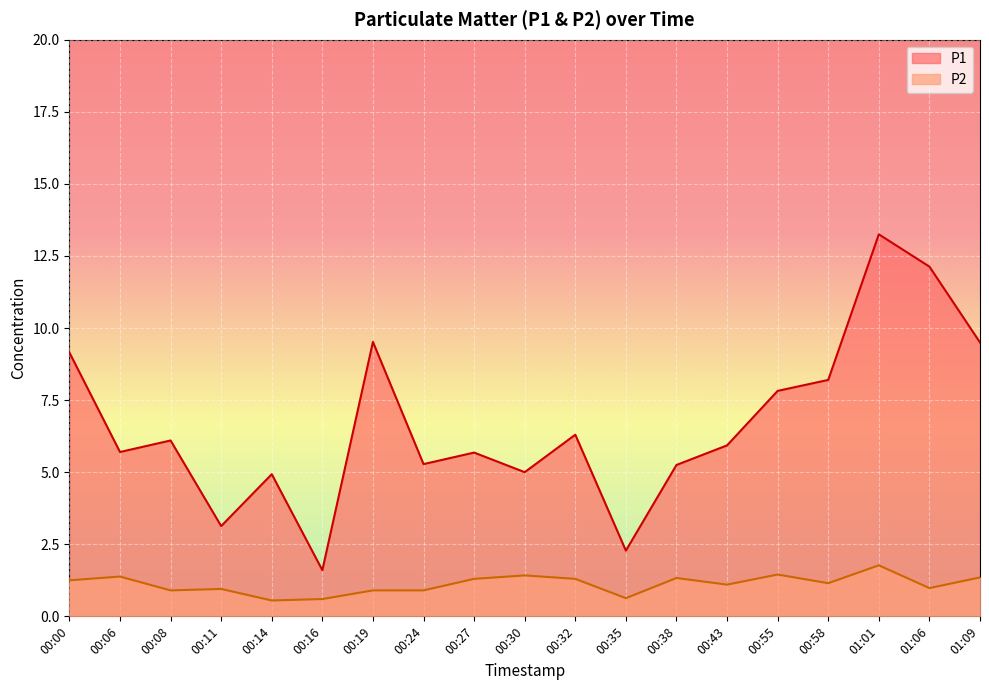

How many lines are shown in the chart?

2